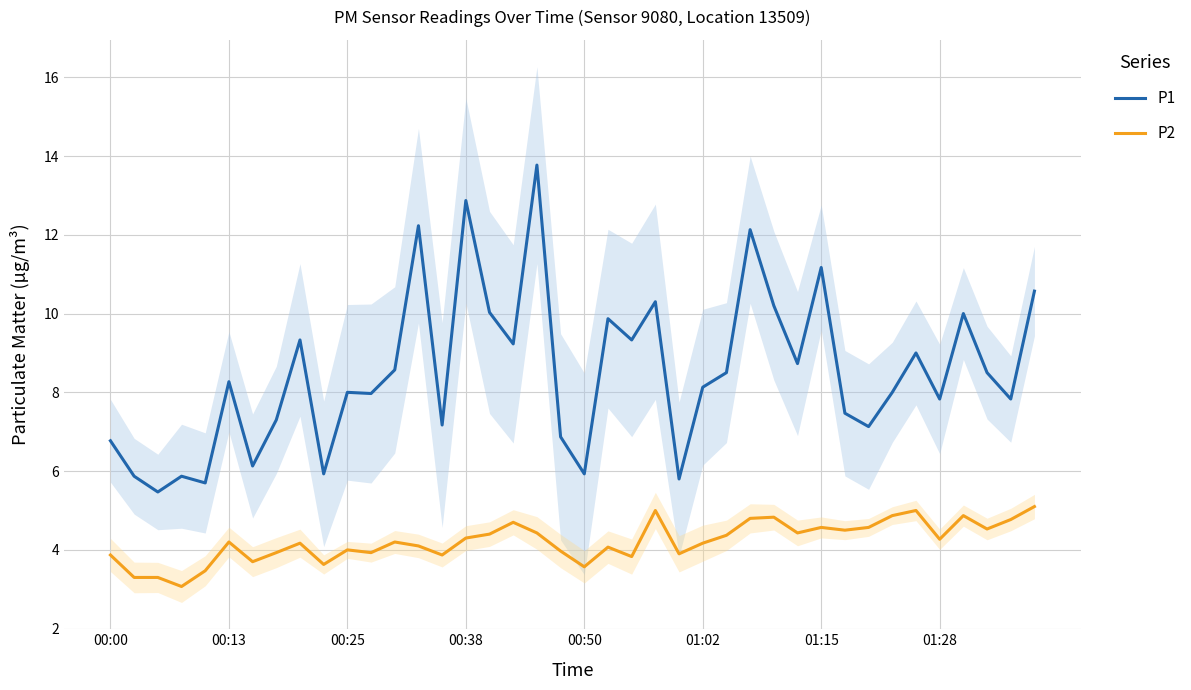

What is the lowest value of the P1 series?

5.5